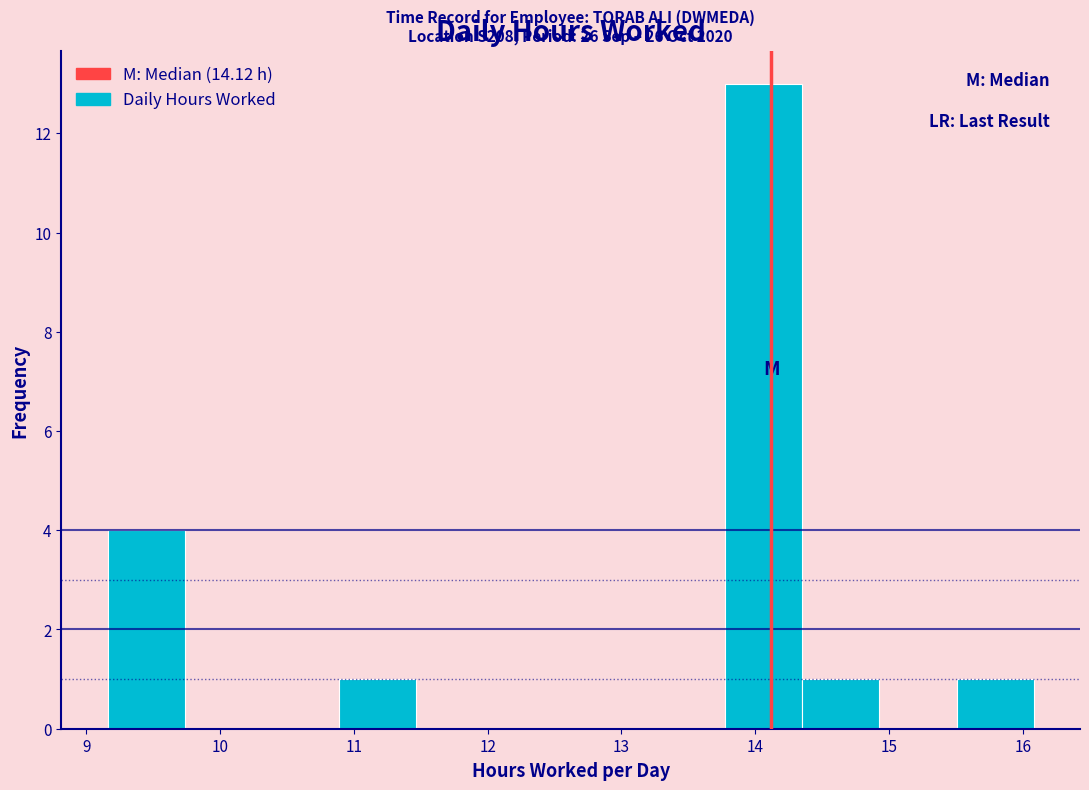

Which range on the x-axis has the tallest bar?

13.8 to 14.4